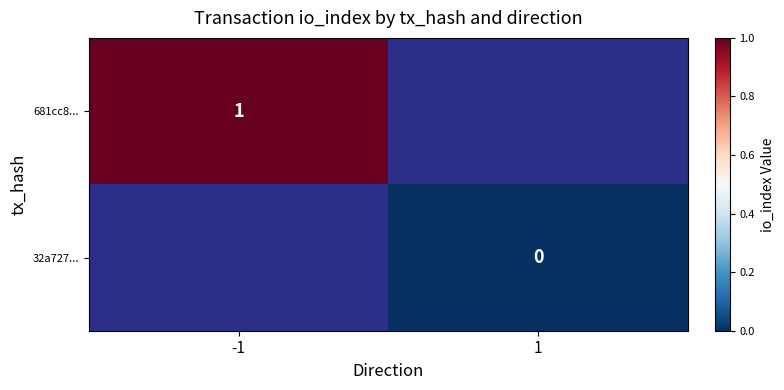

Is it true that 681cc8... equals 1 at -1?

True